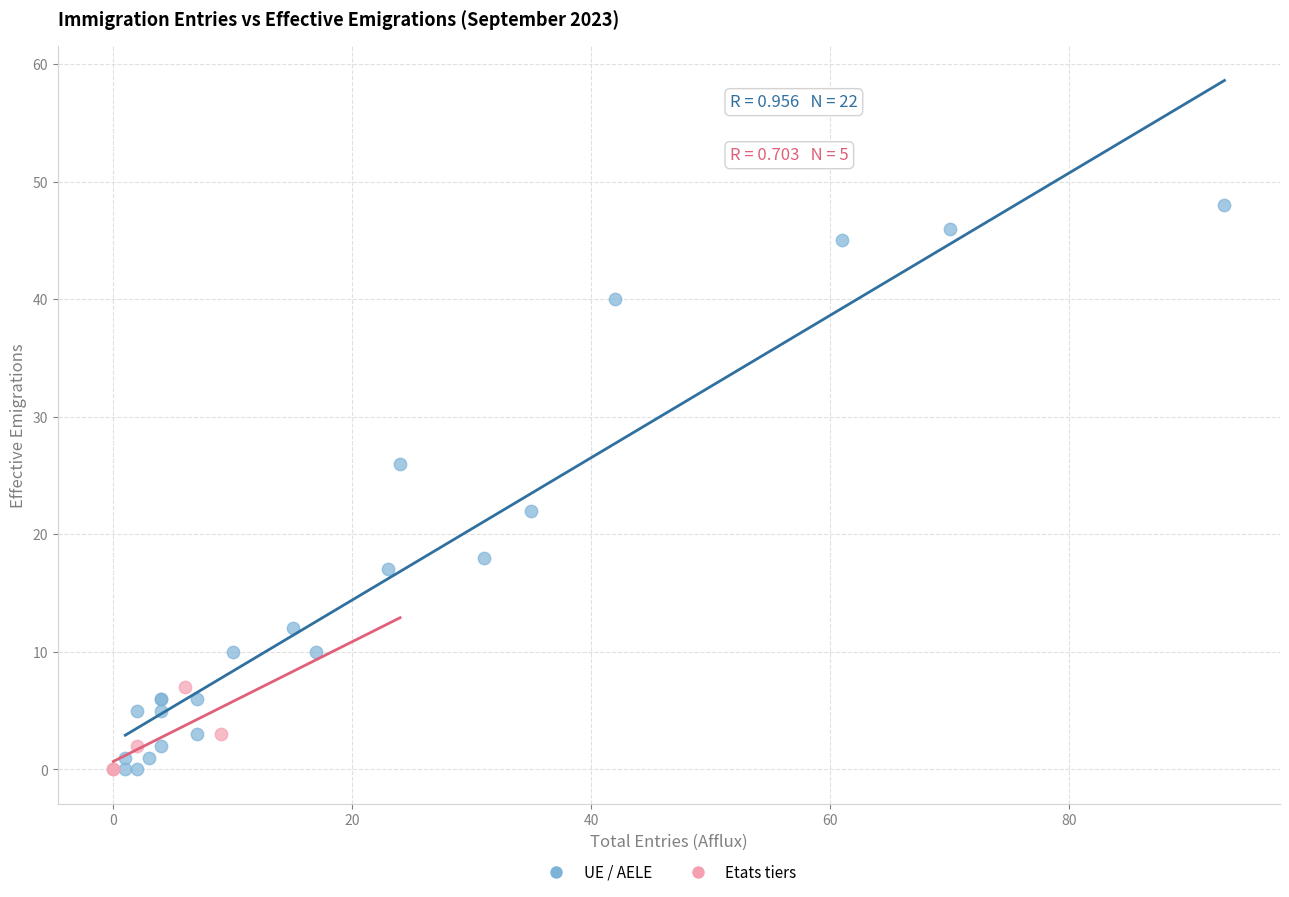

Which series has the widest spread of Y values?

UE / AELE